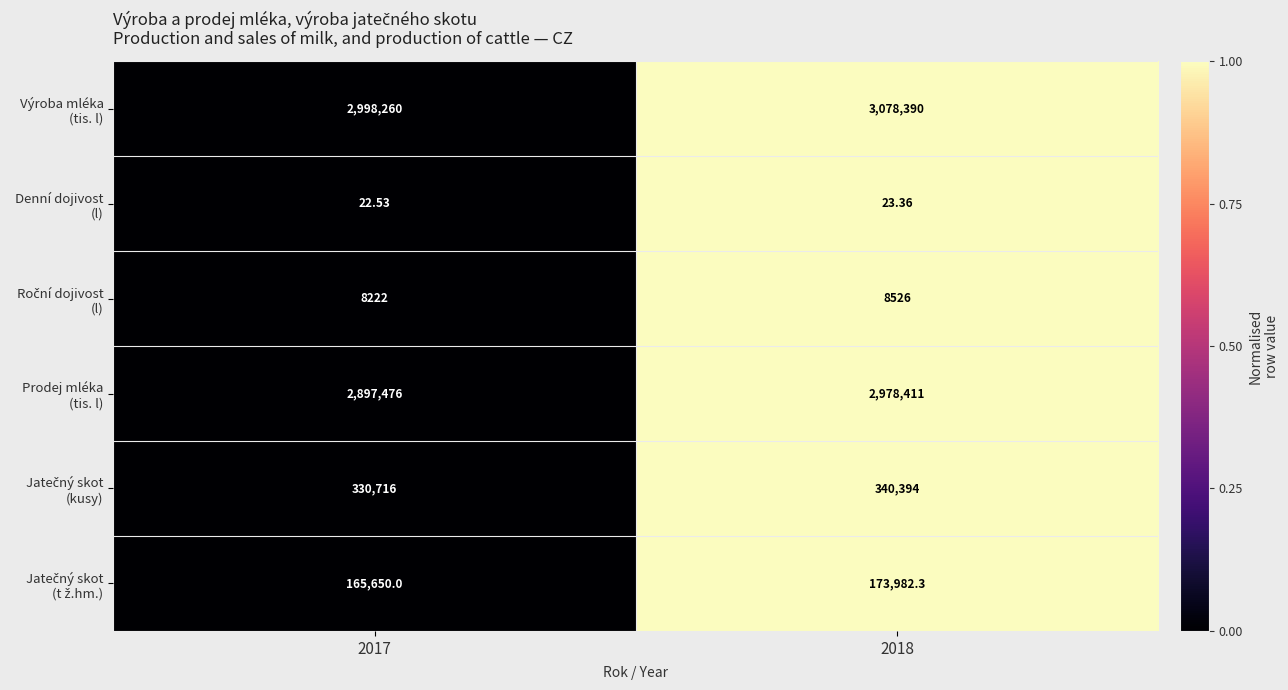

How many categories are shown in the chart?

2